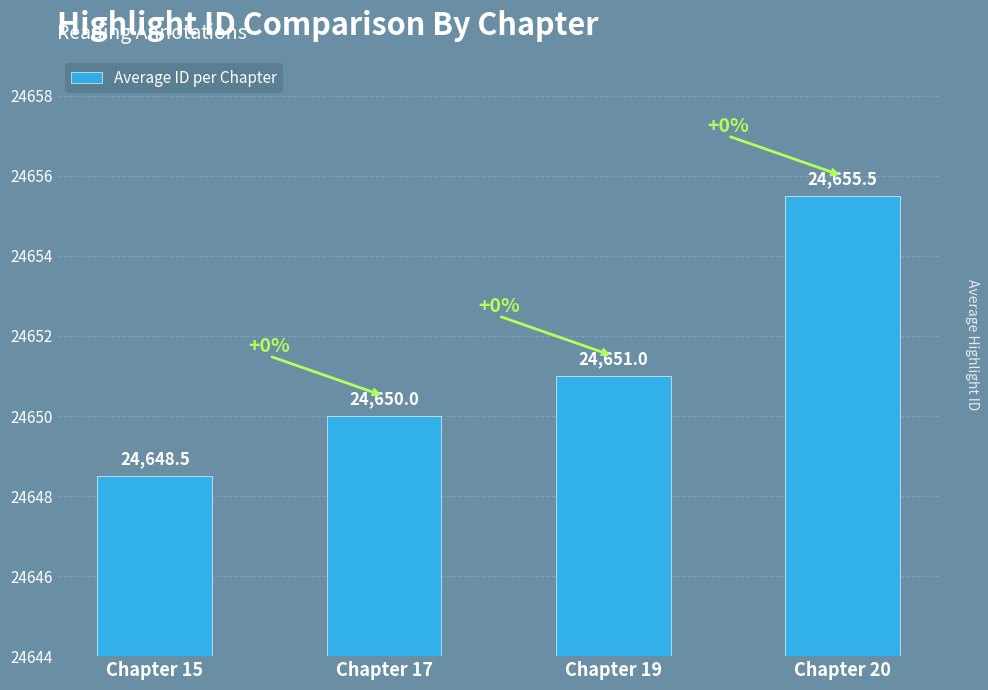

True or false: the data shows 36005.4 at Chapter 19.

False